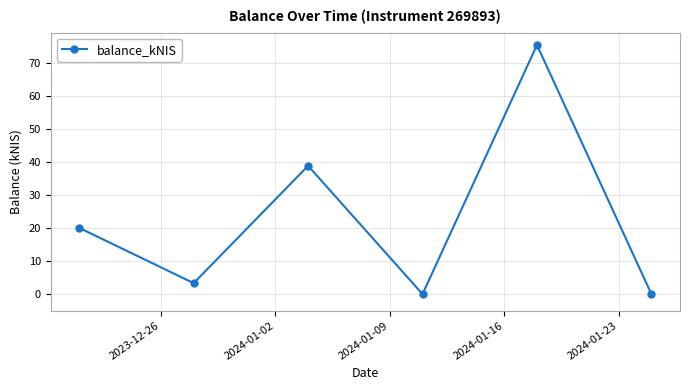

What is the value of the 3rd point from the left?

38.8